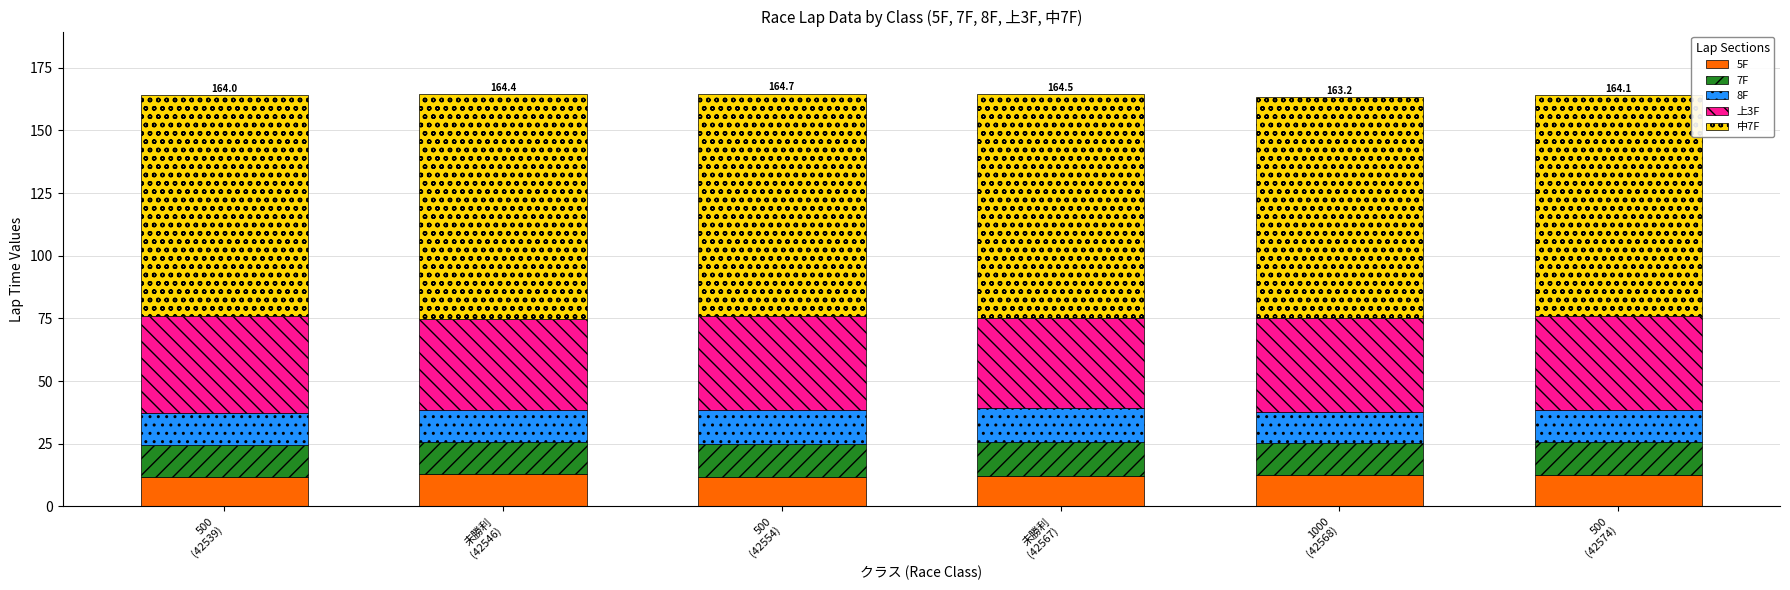

What is the maximum value for 5F?

12.8